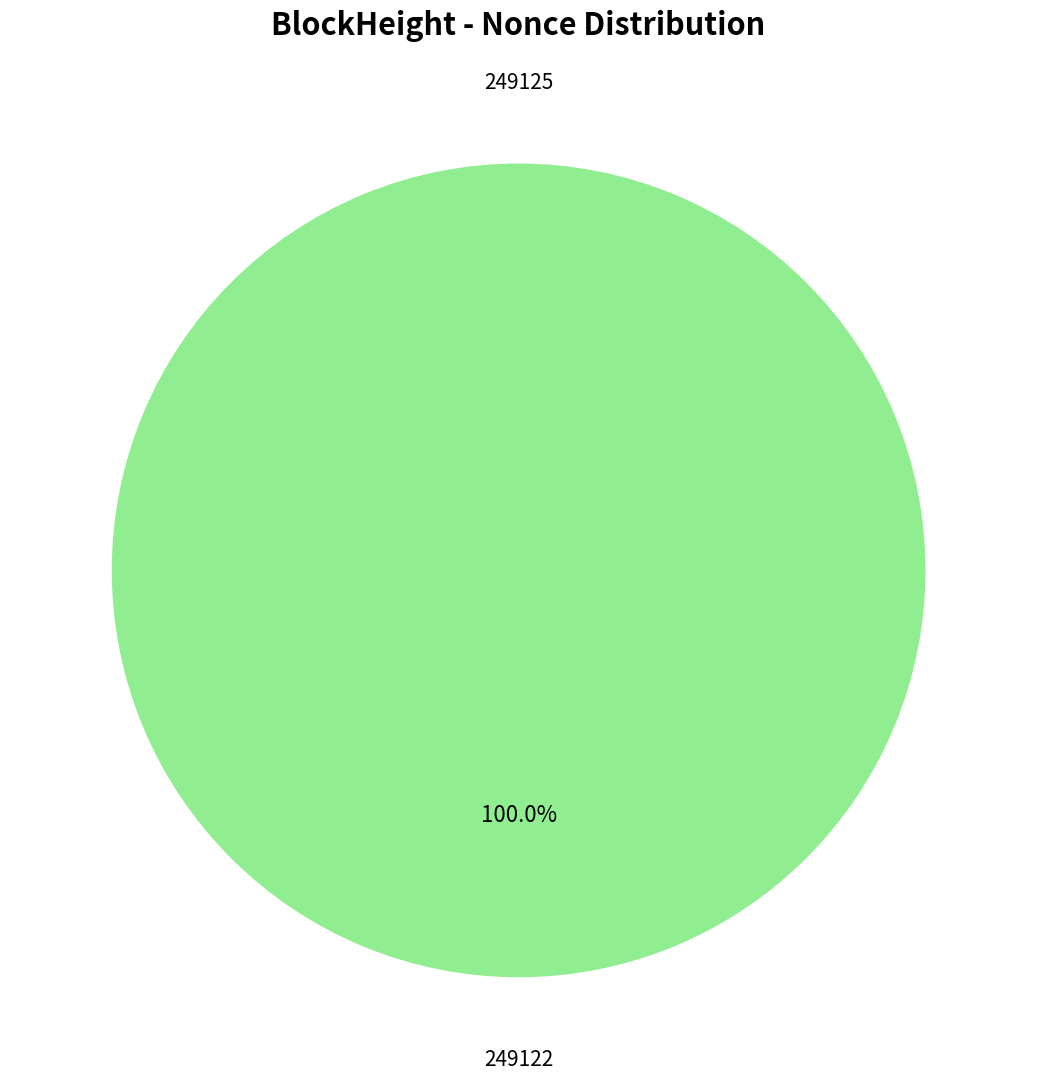

What percentage do 249125 and 249122 together represent?

100.0%